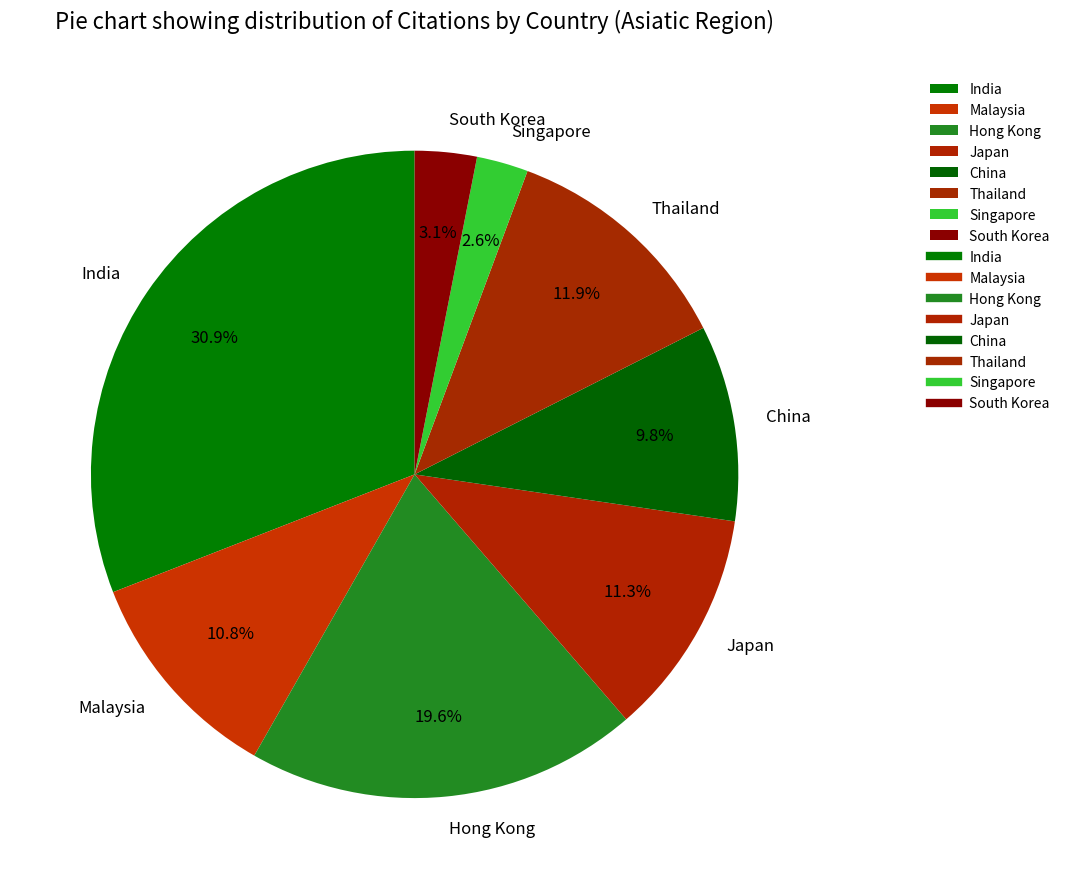

Which category has the biggest portion of the pie?

India